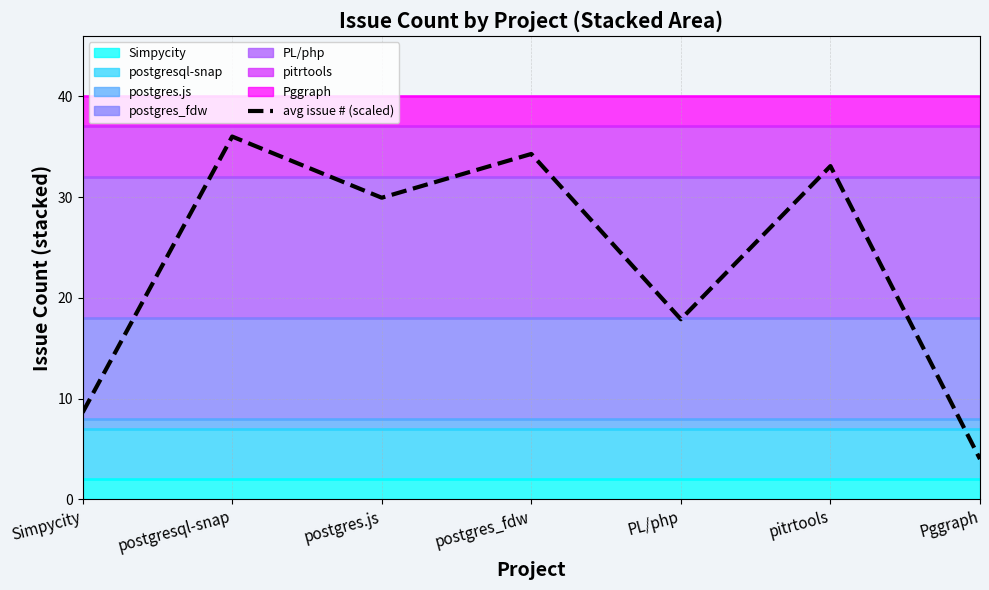

What is the sum of the values at pitrtools and Simpycity?

41.7